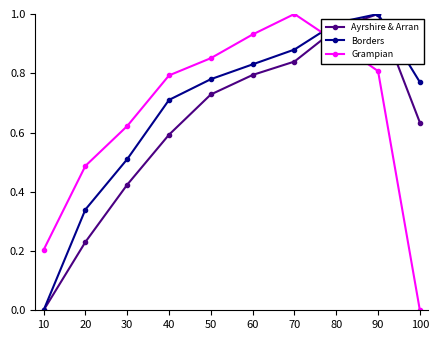

At which label does Borders reach its minimum?

10